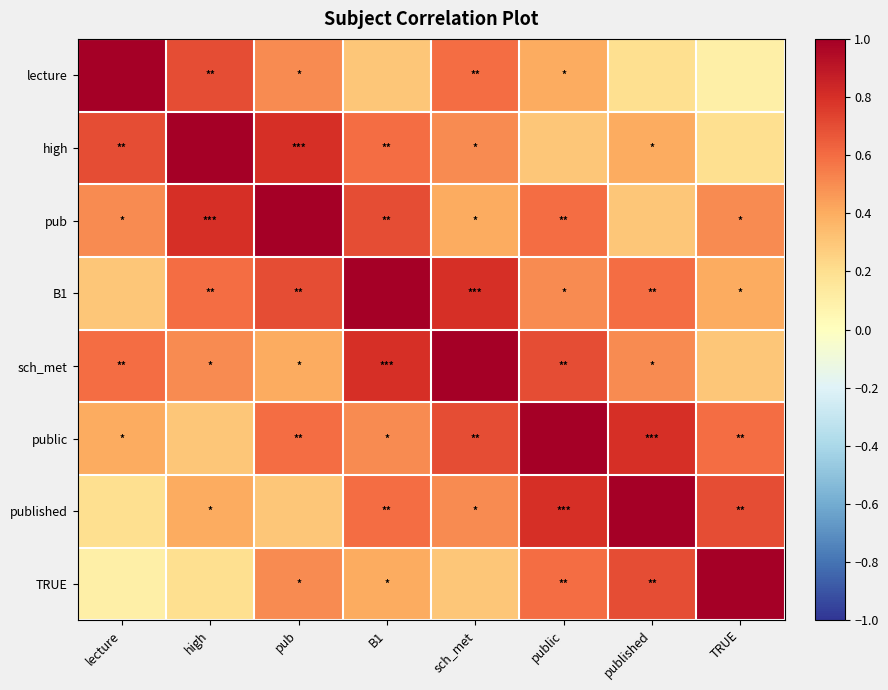

Reading left to right, list all the values displayed in this chart.

lecture: lecture=1.0	high=0.7	pub=0.5	B1=0.3	sch_met=0.6	public=0.4	published=0.2	TRUE=0.1
high: lecture=0.7	high=1.0	pub=0.8	B1=0.6	sch_met=0.5	public=0.3	published=0.4	TRUE=0.2
pub: lecture=0.5	high=0.8	pub=1.0	B1=0.7	sch_met=0.4	public=0.6	published=0.3	TRUE=0.5
B1: lecture=0.3	high=0.6	pub=0.7	B1=1.0	sch_met=0.8	public=0.5	published=0.6	TRUE=0.4
sch_met: lecture=0.6	high=0.5	pub=0.4	B1=0.8	sch_met=1.0	public=0.7	published=0.5	TRUE=0.3
public: lecture=0.4	high=0.3	pub=0.6	B1=0.5	sch_met=0.7	public=1.0	published=0.8	TRUE=0.6
published: lecture=0.2	high=0.4	pub=0.3	B1=0.6	sch_met=0.5	public=0.8	published=1.0	TRUE=0.7
TRUE: lecture=0.1	high=0.2	pub=0.5	B1=0.4	sch_met=0.3	public=0.6	published=0.7	TRUE=1.0